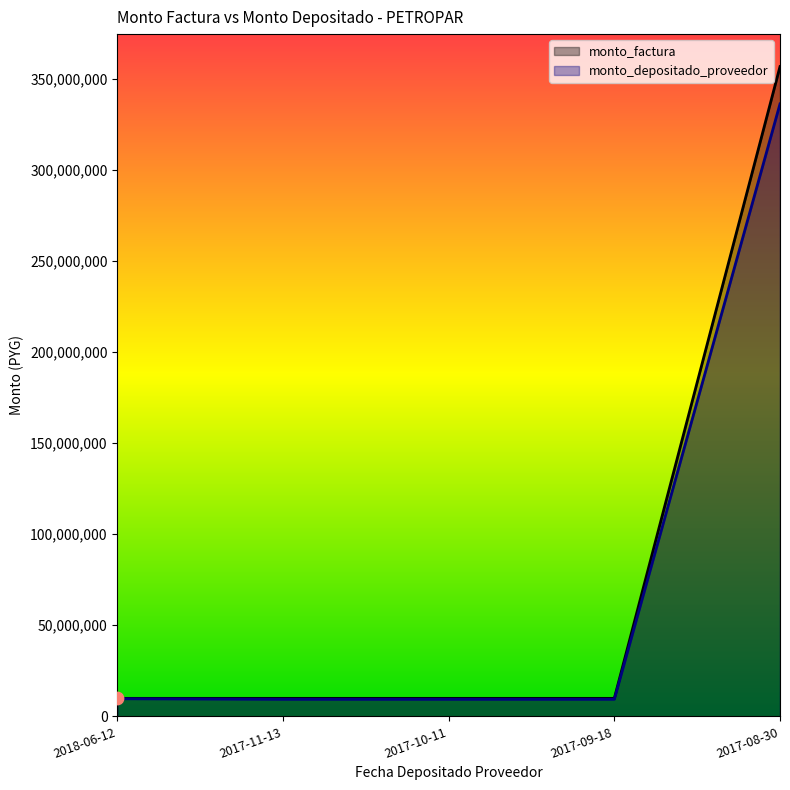

At which category is the sum across all series the highest?

2017-08-30